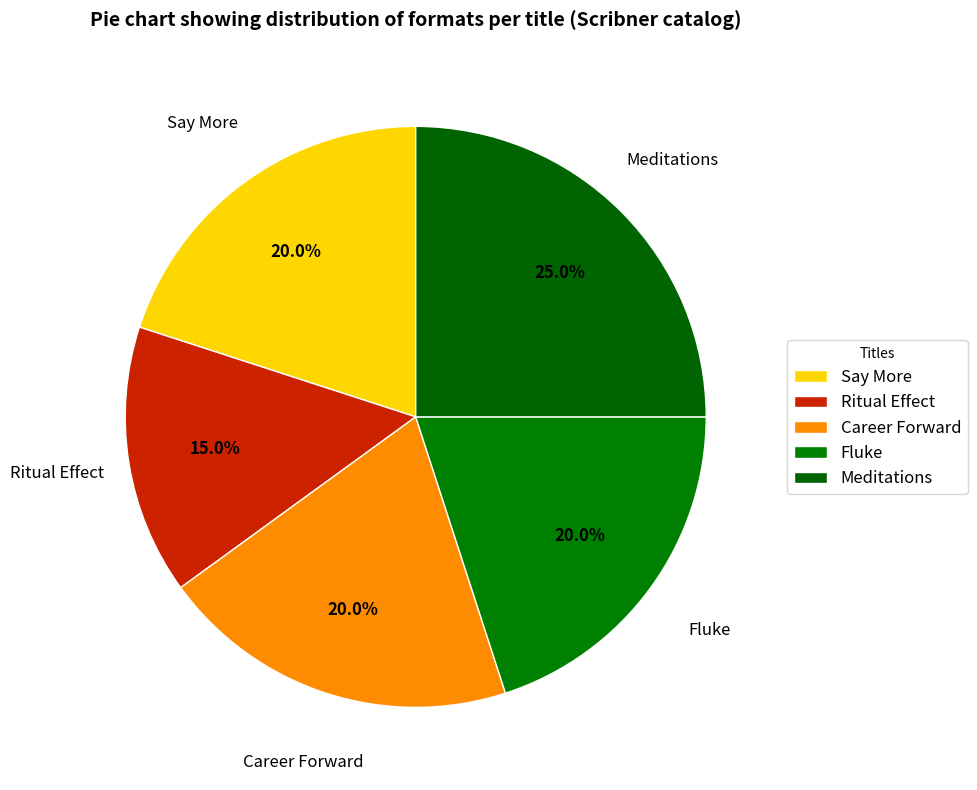

Which category has the smallest portion of the pie?

Ritual Effect